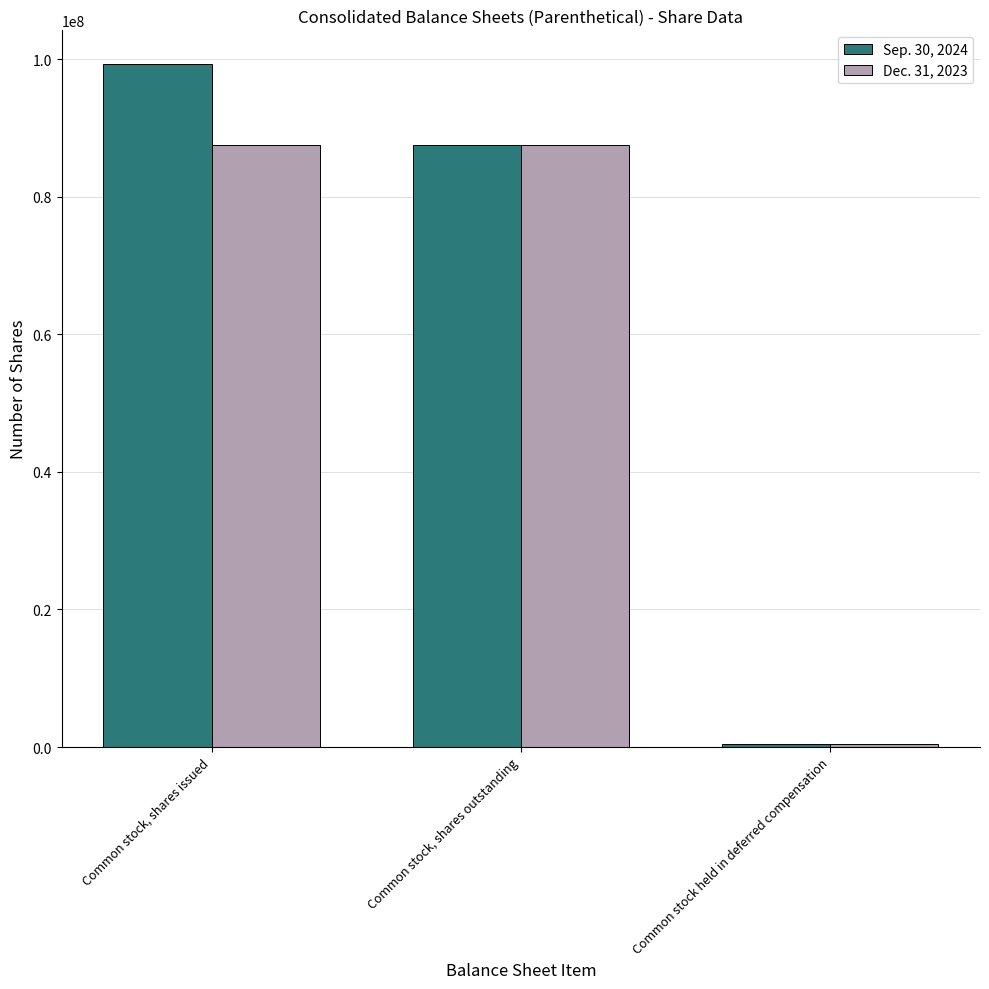

What is the value of the Dec. 31, 2023 bar at the 2nd from the left?

87487098